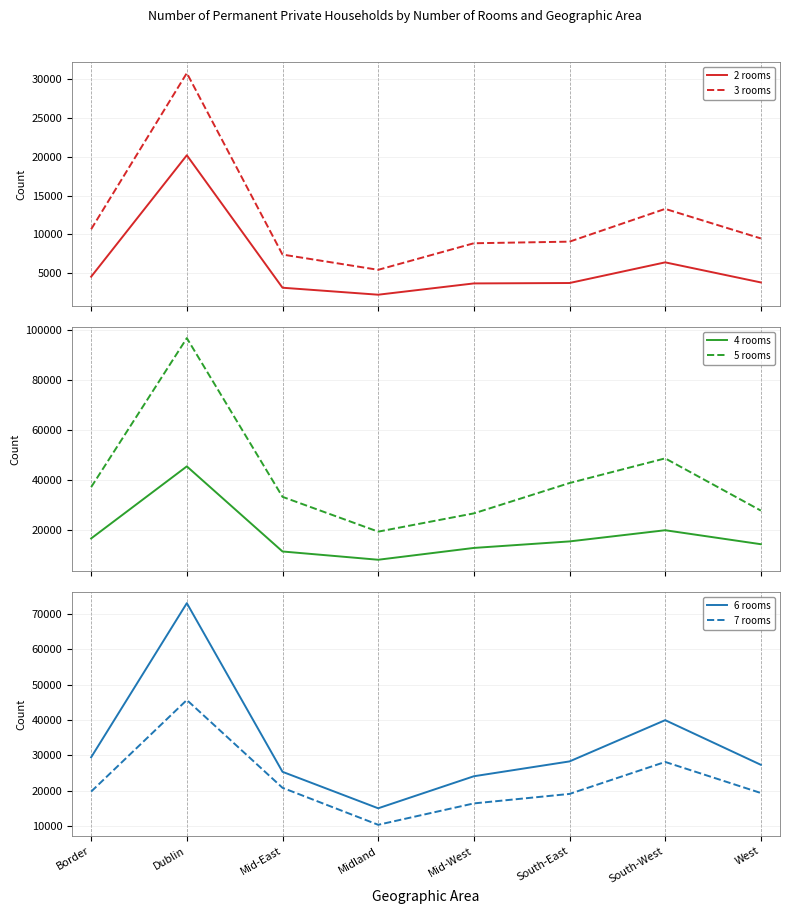

At which label does 7 rooms reach its peak?

Dublin